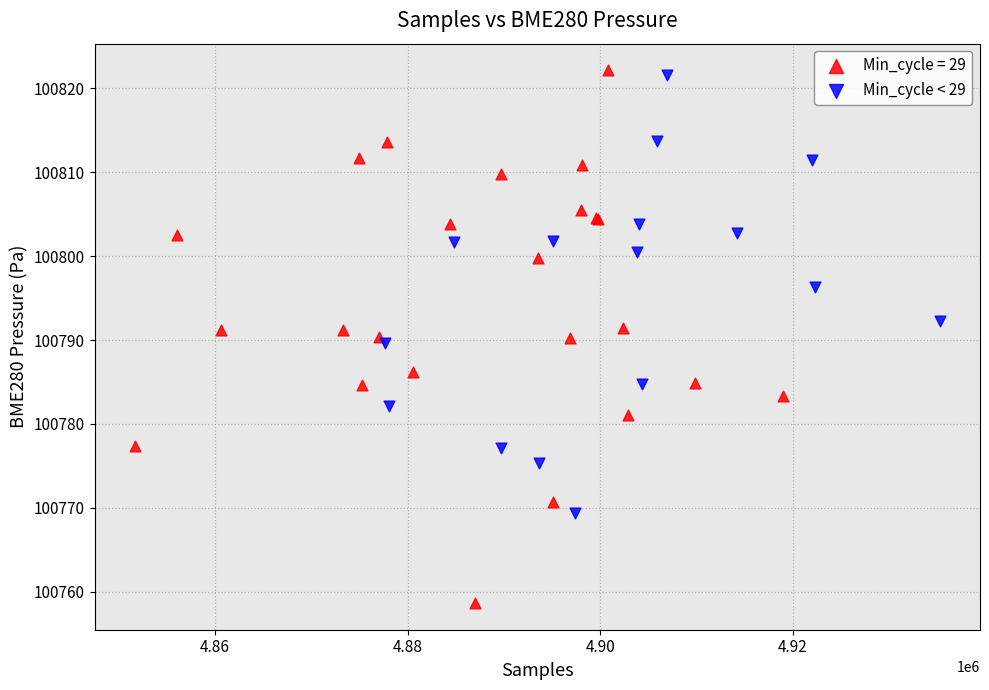

Which series reaches the minimum Y coordinate?

Min_cycle = 29